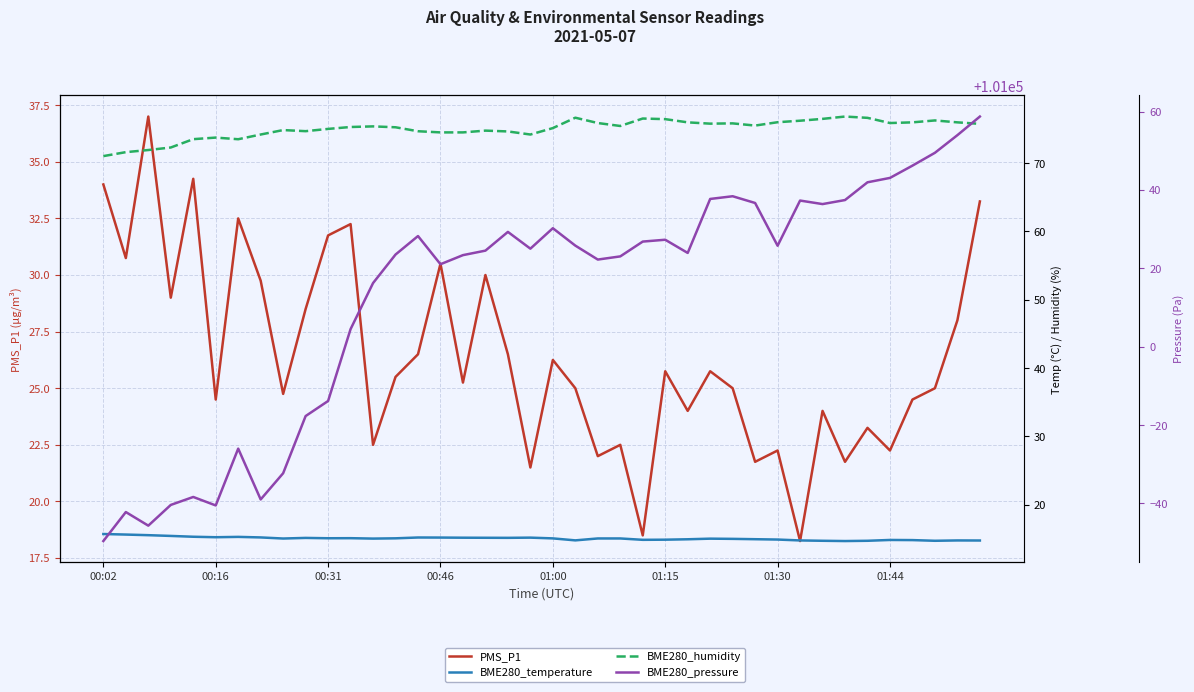

The PMS_P1 series shows 9.3 at 01:30. True or false?

False